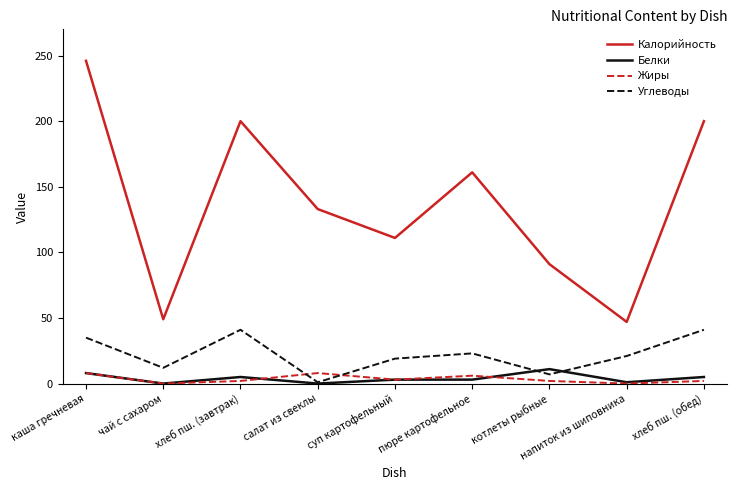

At how many categories does at least one series exceed 77?

7